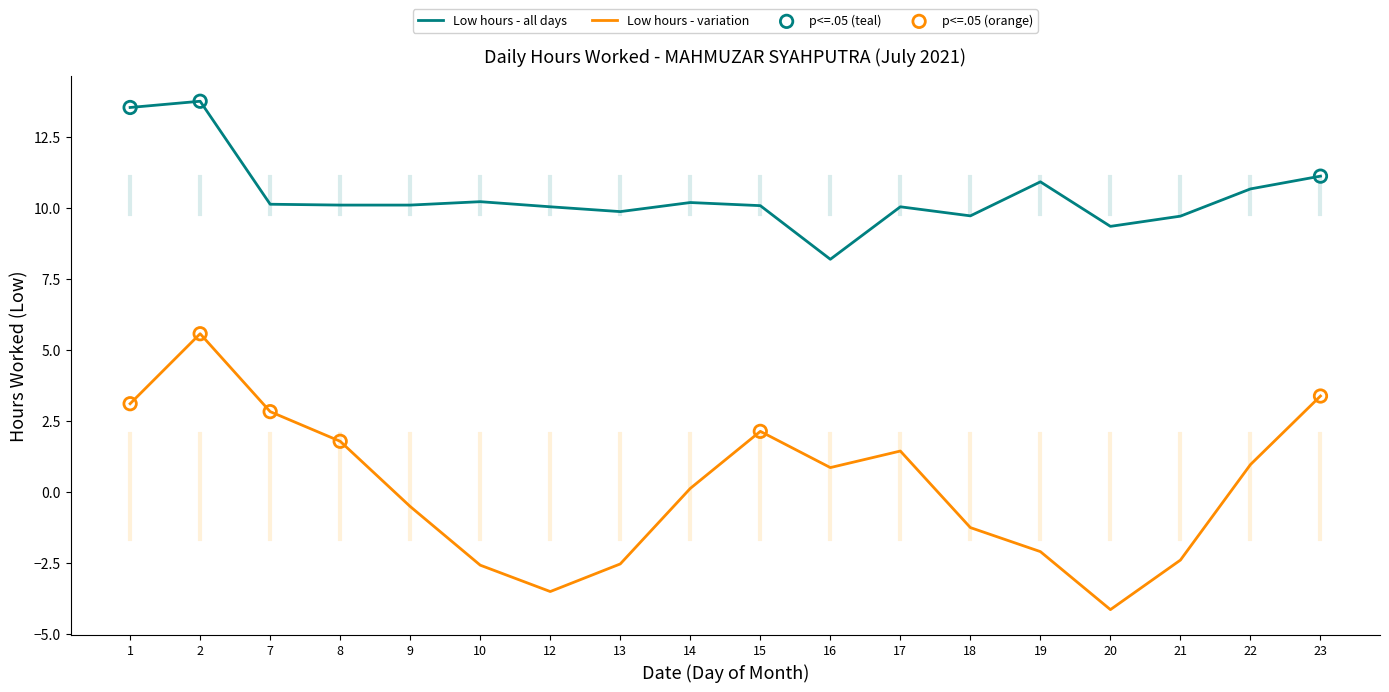

Between 9 and 23, which series saw the biggest shift?

Low hours - variation